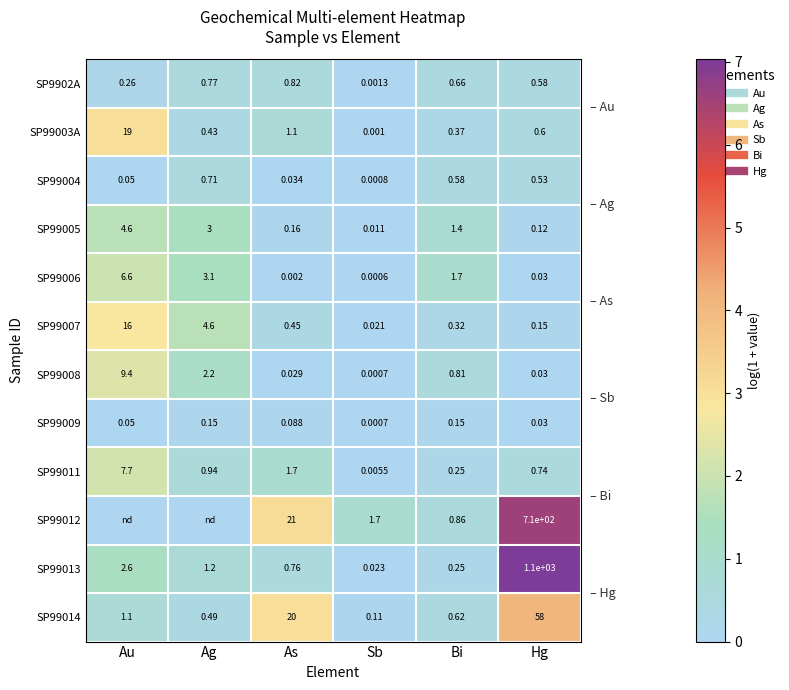

What is the spread (max minus min) of values at As?

3.1